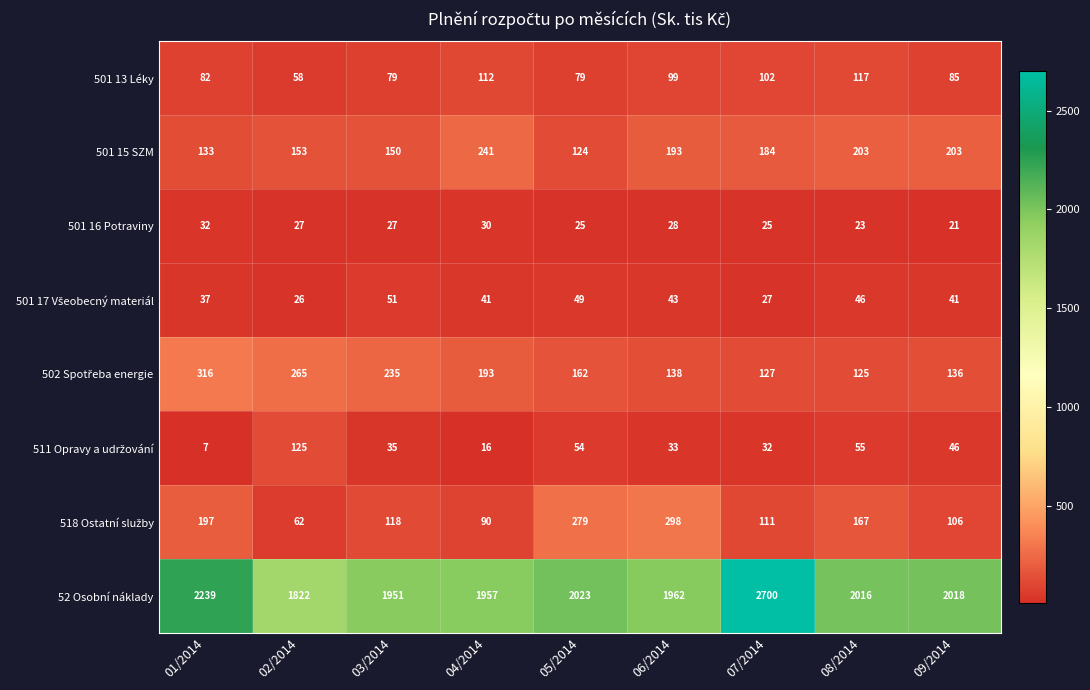

What is the spread (max minus min) of values at 09/2014?

1997